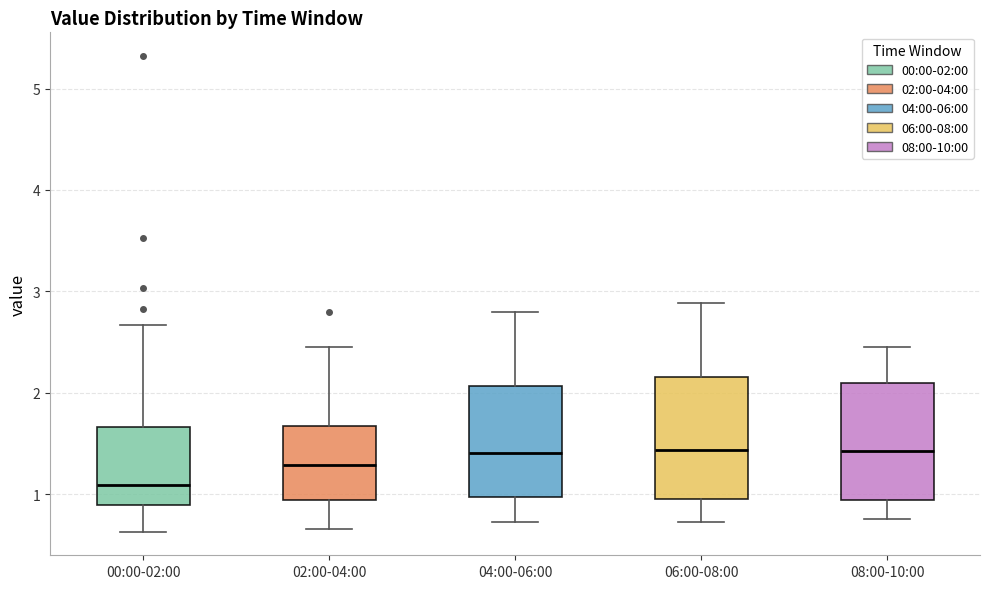

Which box's median line is the lowest?

00:00-02:00